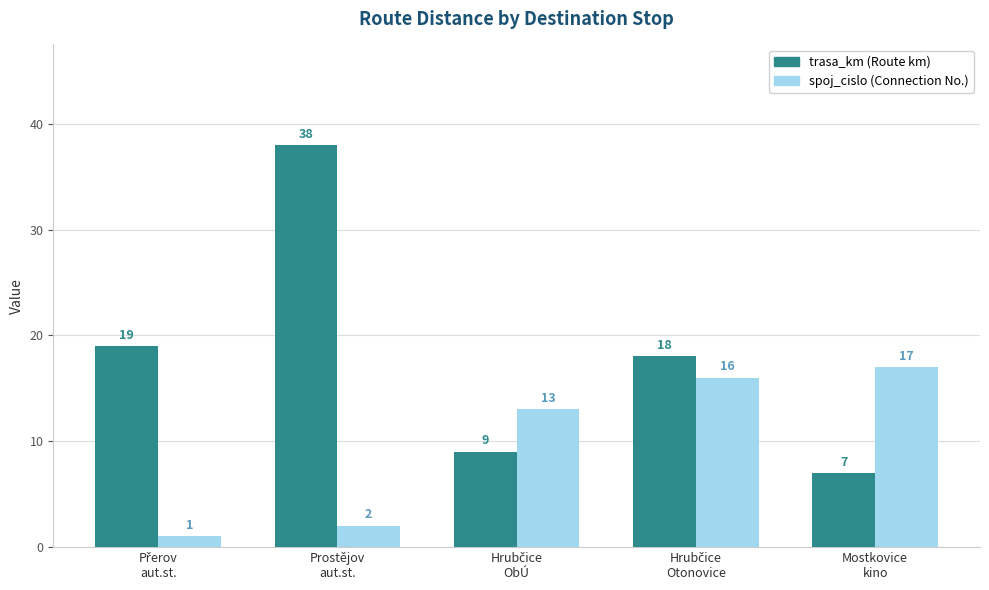

Are the bars horizontal?

No